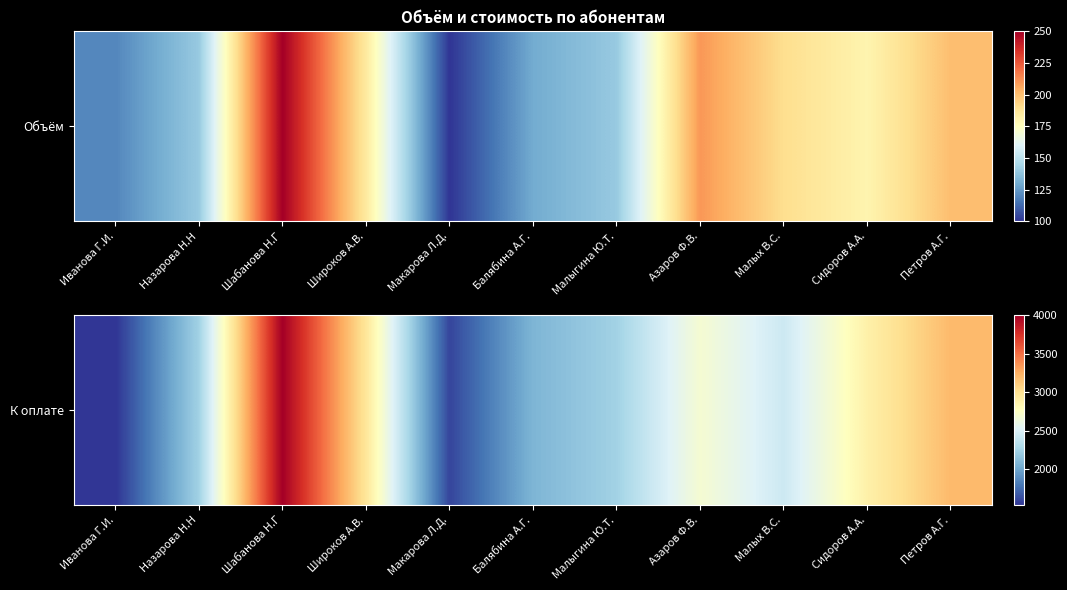

Reading left to right, extract all data points from this chart.

1536	2240	4000	2960	1600	2080	2240	2688	2432	2880	3200